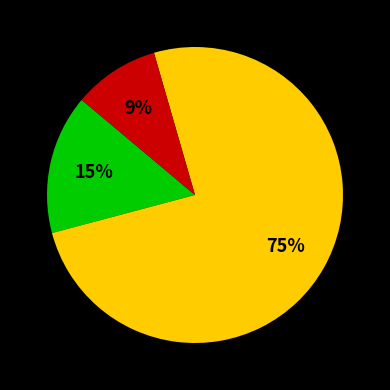

To the nearest percent, what is the average slice percentage?

33%